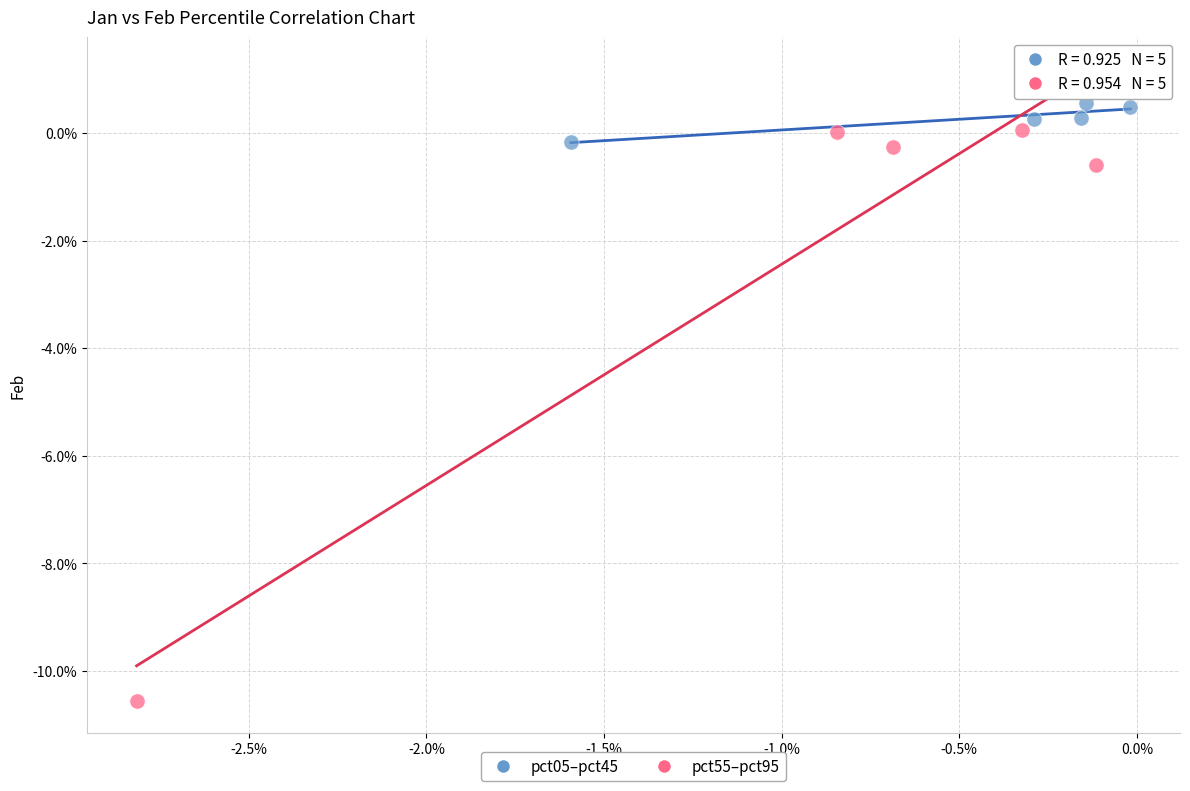

Which series has the largest Y range (max minus min)?

pct55–pct95